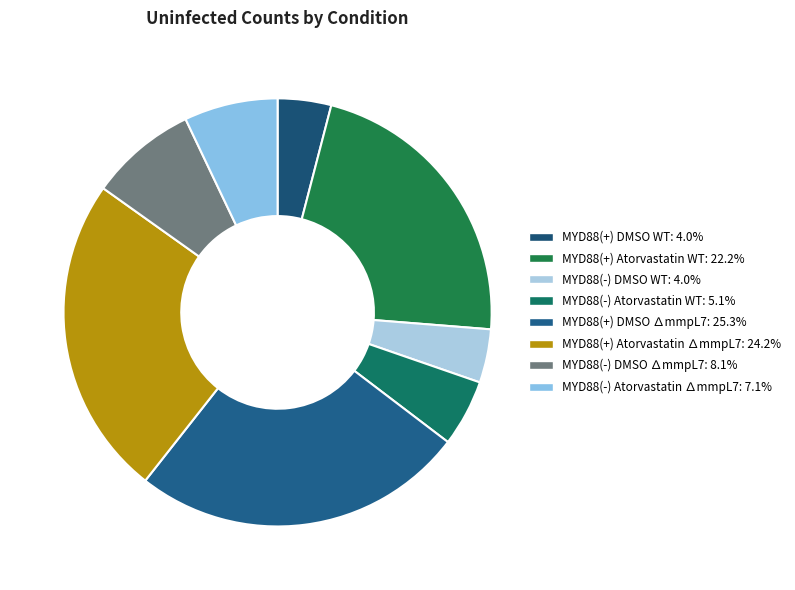

Which category has the biggest portion of the pie?

MYD88(+) DMSO ∆mmpL7